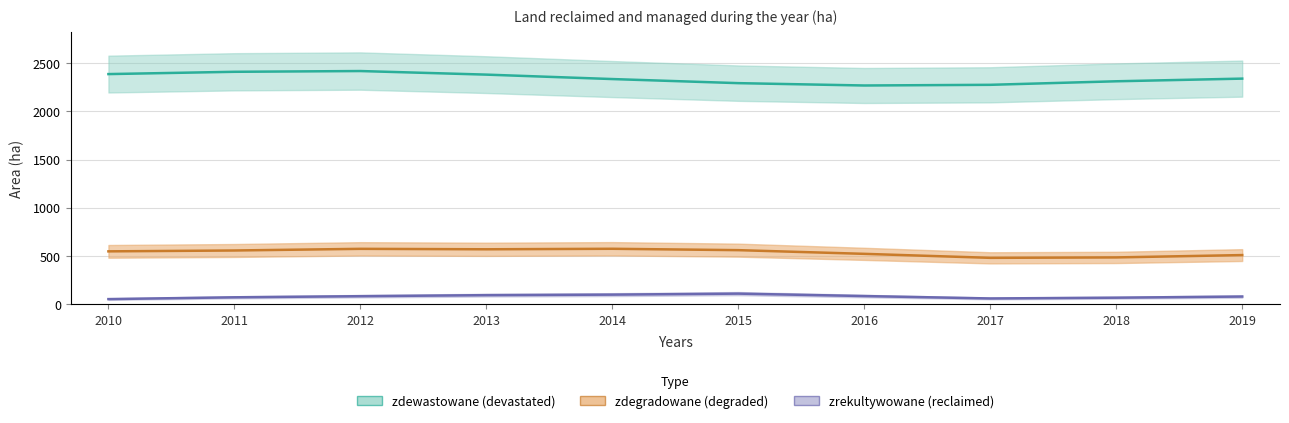

The zdegradowane (degraded) series shows 843 at 2011. True or false?

False